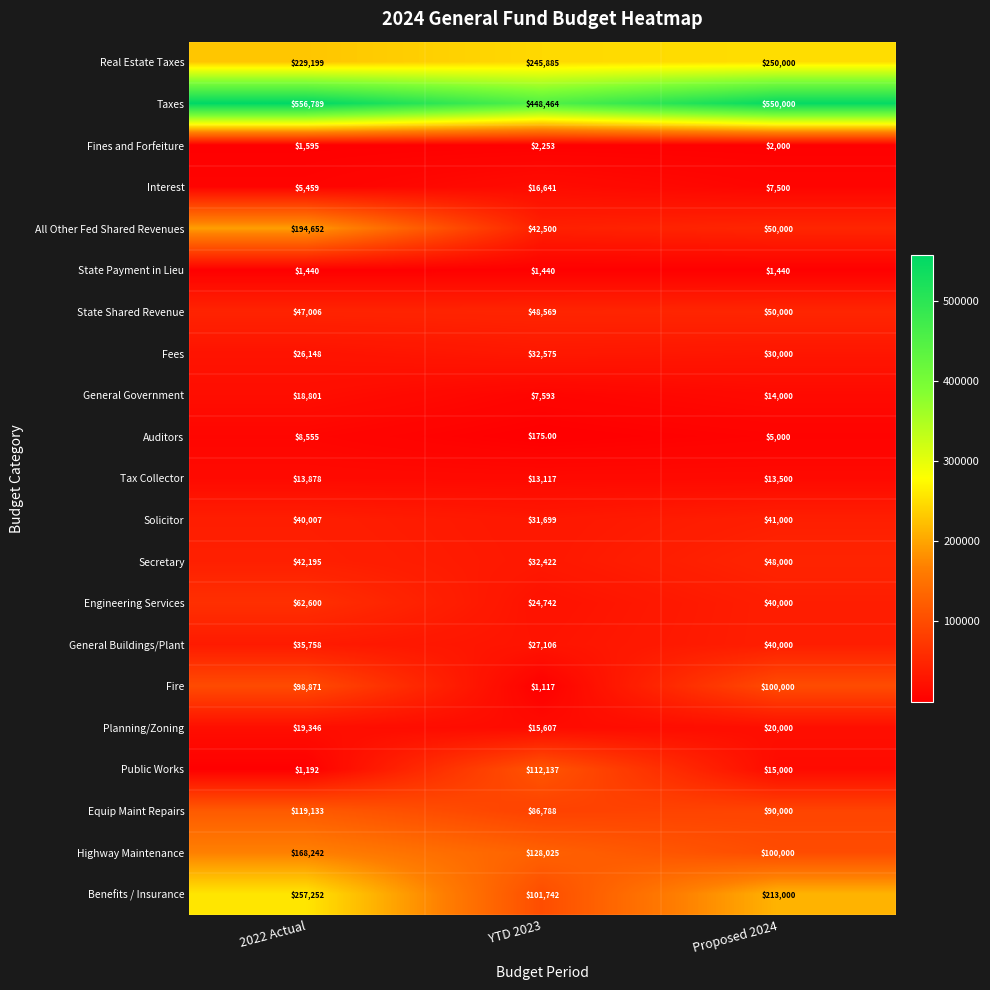

What is the difference between the highest and lowest values at YTD 2023?

448289